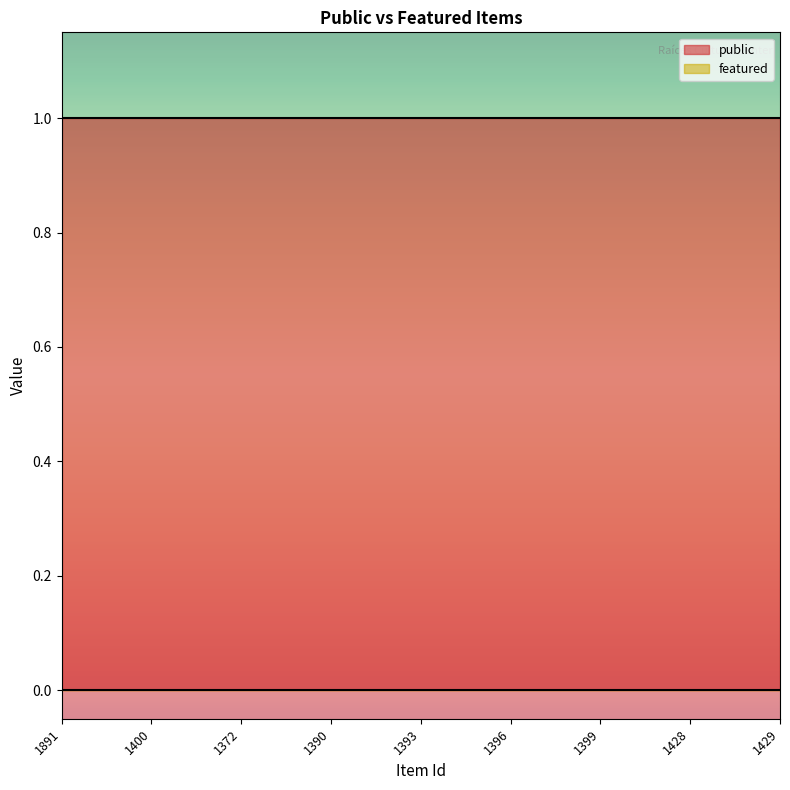

What are all the series names shown in the legend?

public, featured